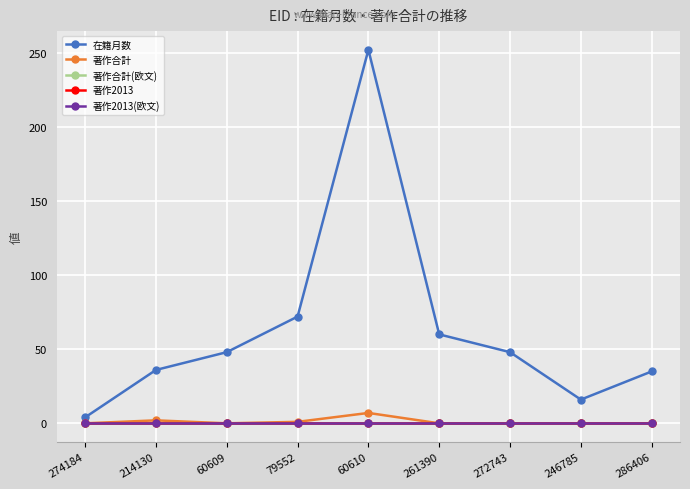

Reading left to right, extract all data points from this chart.

在籍月数: 4	36	48	72	252	60	48	16	35
著作合計: 0	2	0	1	7	0	0	0	0
著作合計(欧文): 0	0	0	0	0	0	0	0	0
著作2013: 0	0	0	0	0	0	0	0	0
著作2013(欧文): 0	0	0	0	0	0	0	0	0